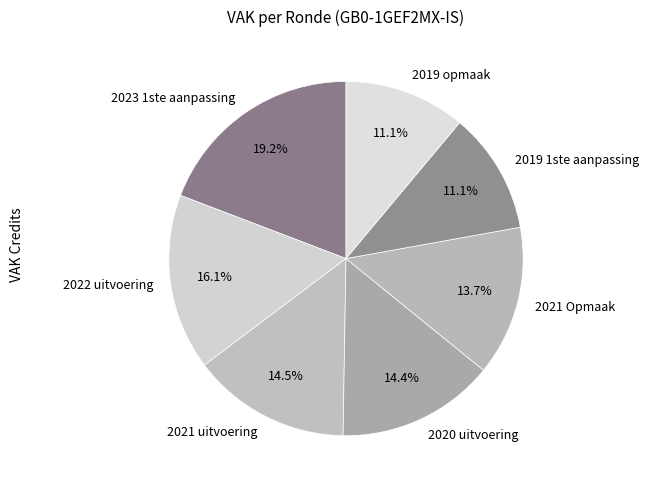

How much of the chart is everything except 2019 1ste aanpassing?

88.9%